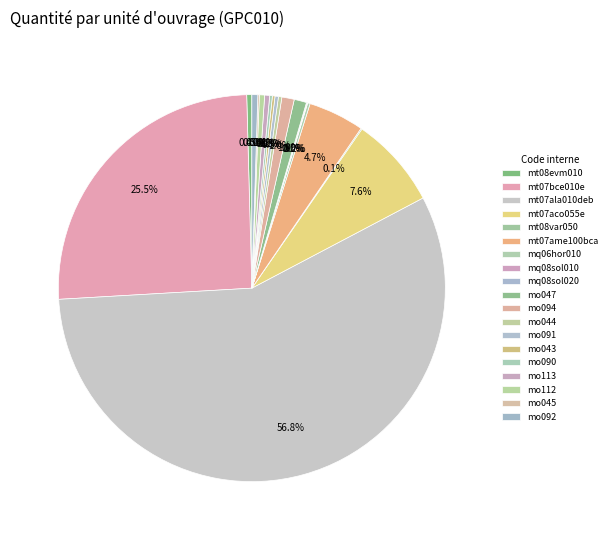

How many slices are in this pie chart?

19